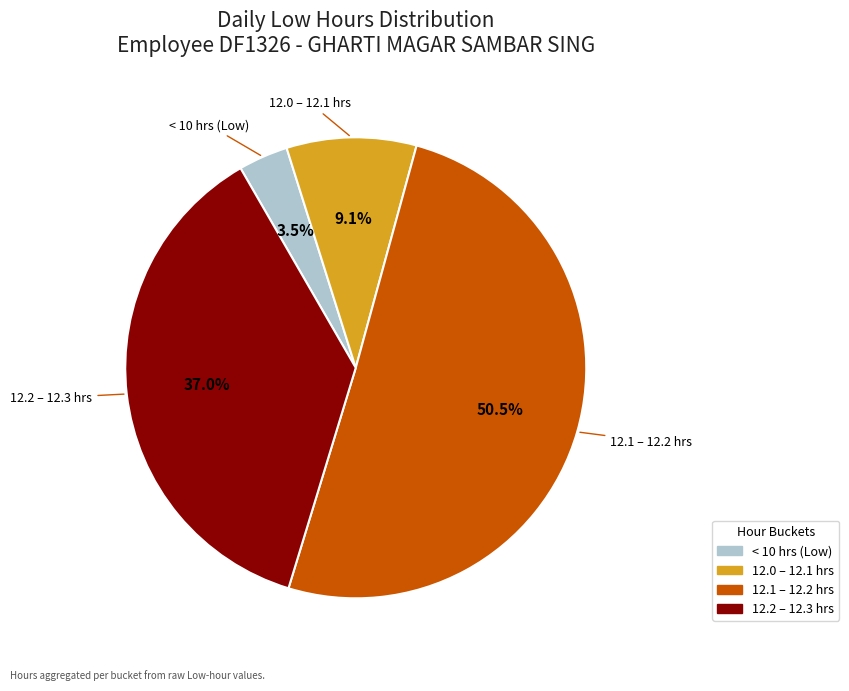

Approximately how many times larger is the value at 12.2 – 12.3 hrs compared to 12.0 – 12.1 hrs?

4.1